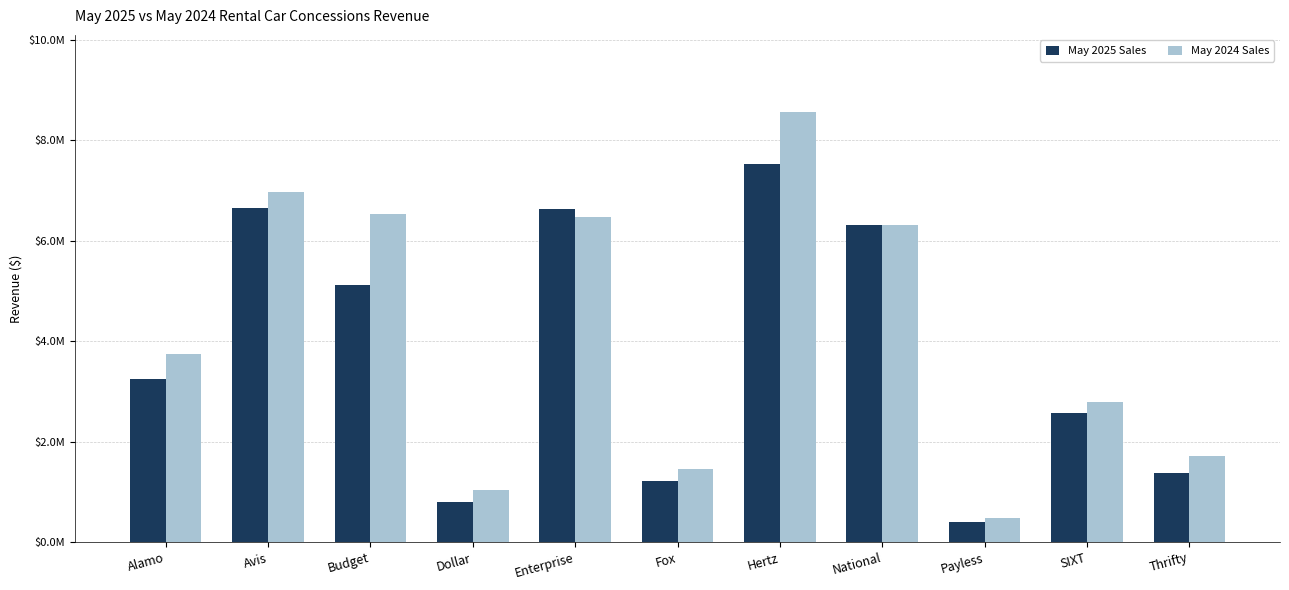

Is the value of May 2025 Sales at Enterprise greater than the value of May 2024 Sales at Payless?

Yes